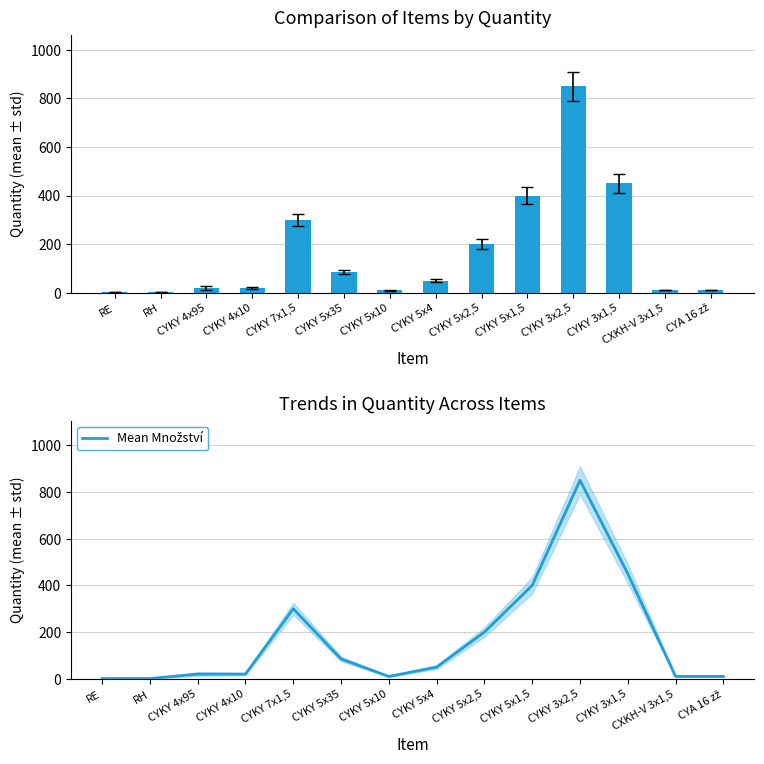

Are the bars horizontal?

No